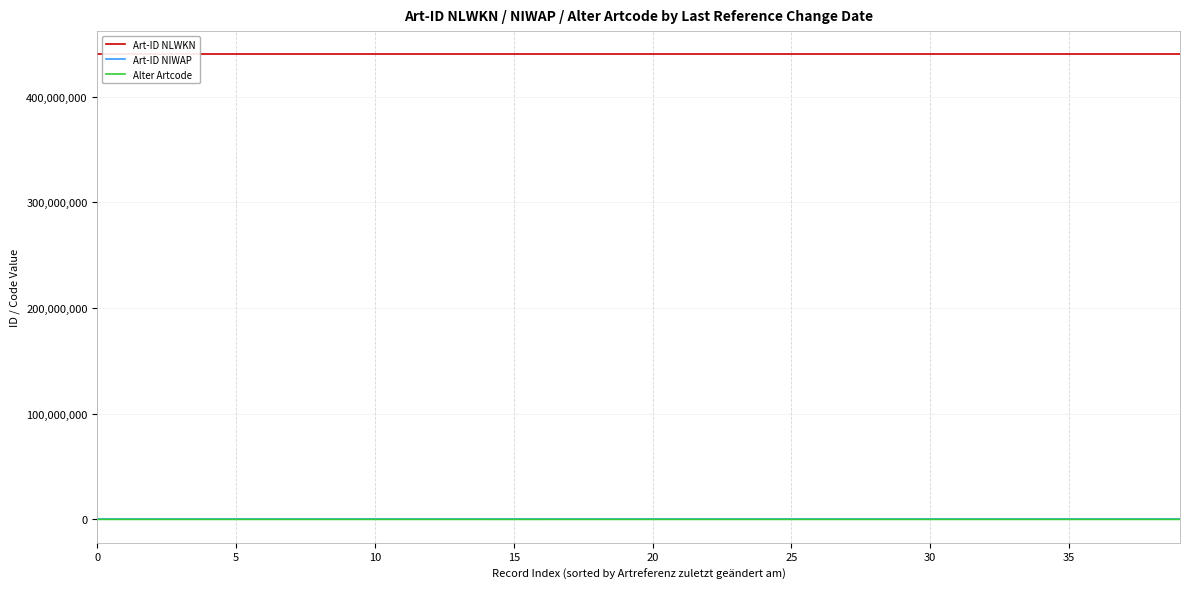

What is the sum of all Art-ID NLWKN values?

17600000957